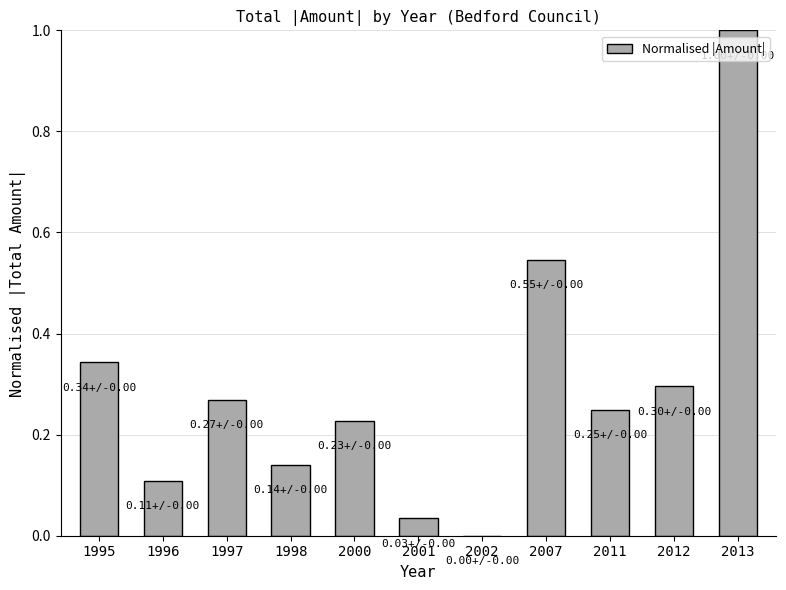

At which category does the chart reach its peak across all series?

2013